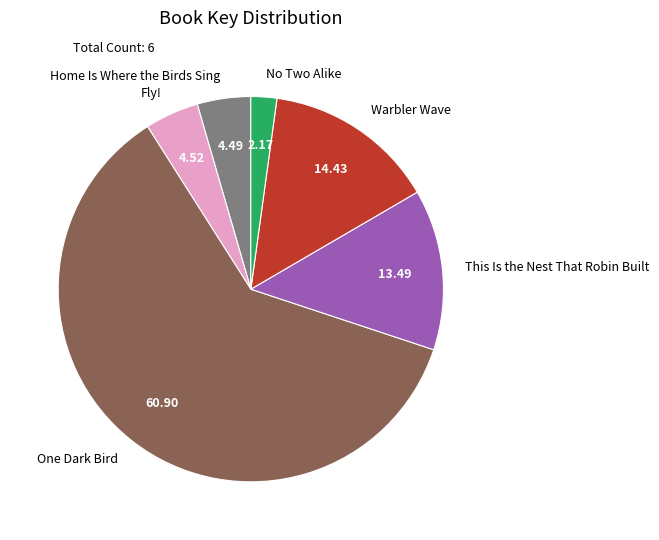

Is it true that One Dark Bird is 50% of the pie?

False